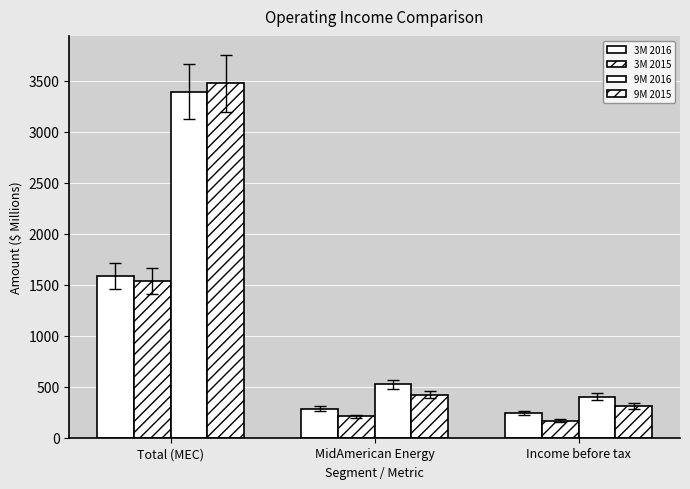

Count the number of data series in this chart.

4